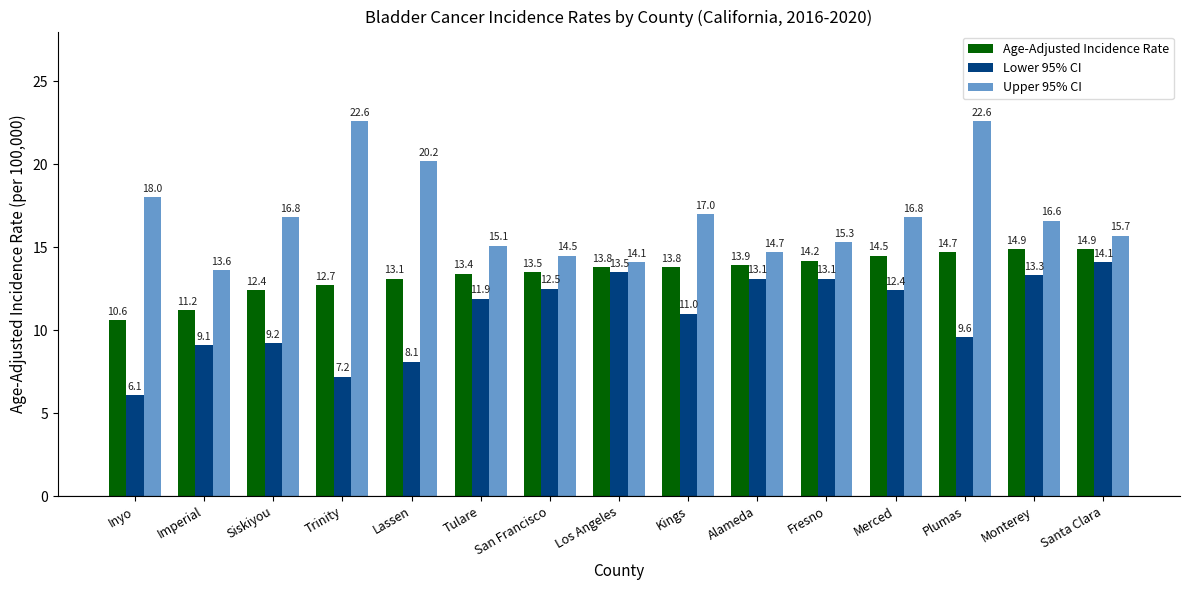

What is the approximate value of Age-Adjusted Incidence Rate at San Francisco?

13.5